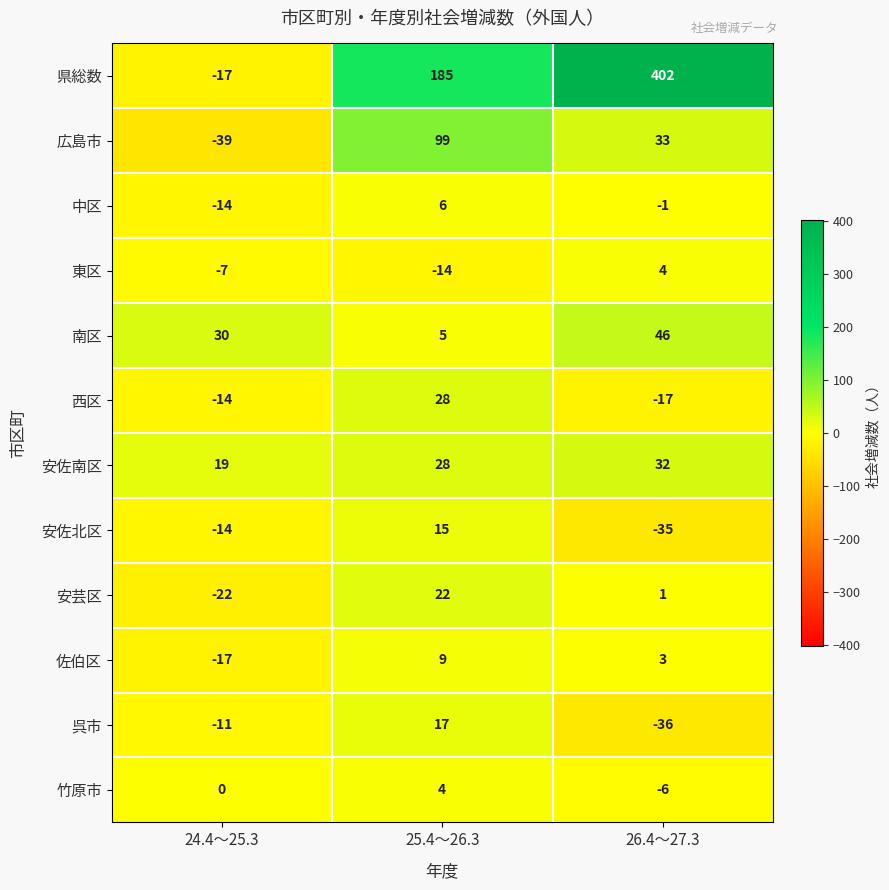

How many series are shown in this chart?

12